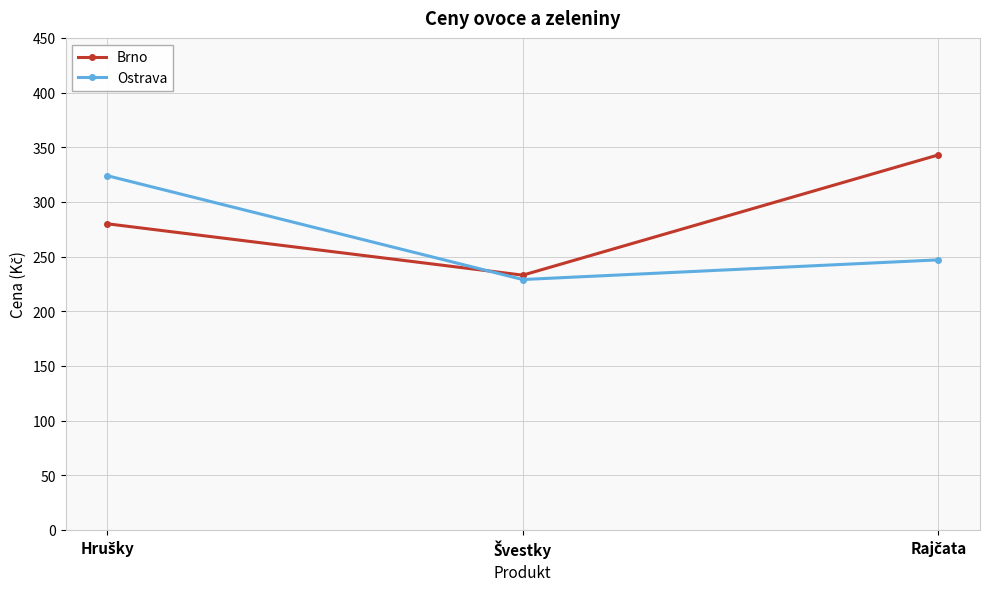

What is the maximum value for Ostrava?

324